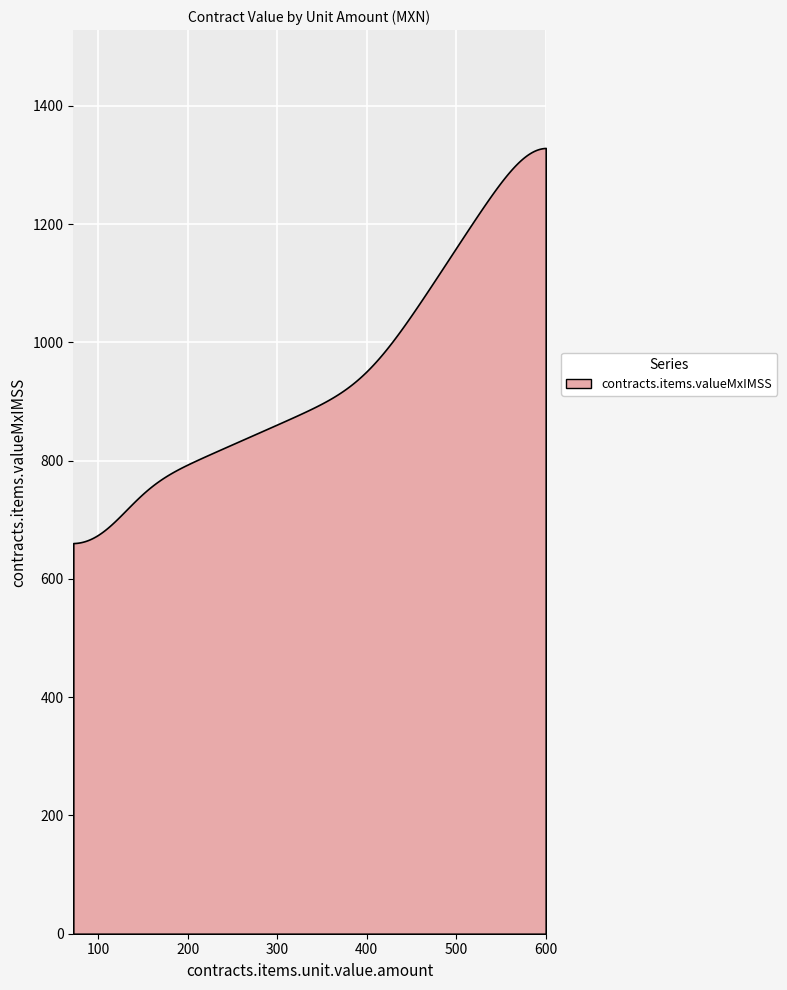

What is the difference between the values at 5 and 0?

974.4